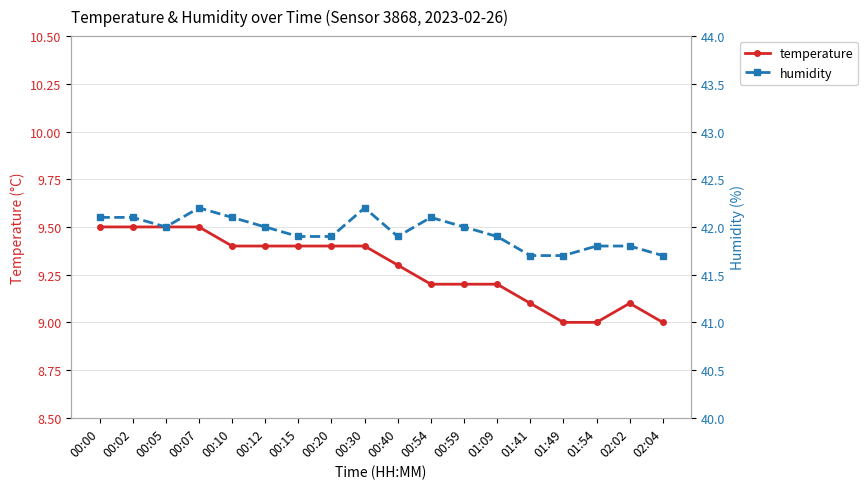

Rank the categories by temperature value from lowest to highest.

01:49, 01:54, 02:04, 01:41, 02:02, 00:54, 00:59, 01:09, 00:40, 00:10, 00:12, 00:15, 00:20, 00:30, 00:00, 00:02, 00:05, 00:07